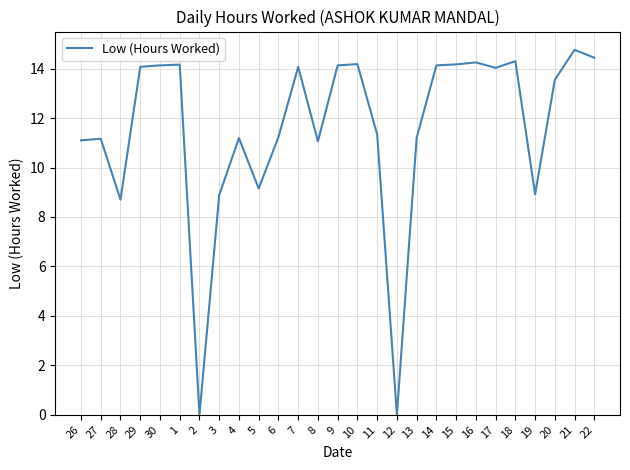

Which has a higher value, 28 or 21?

21